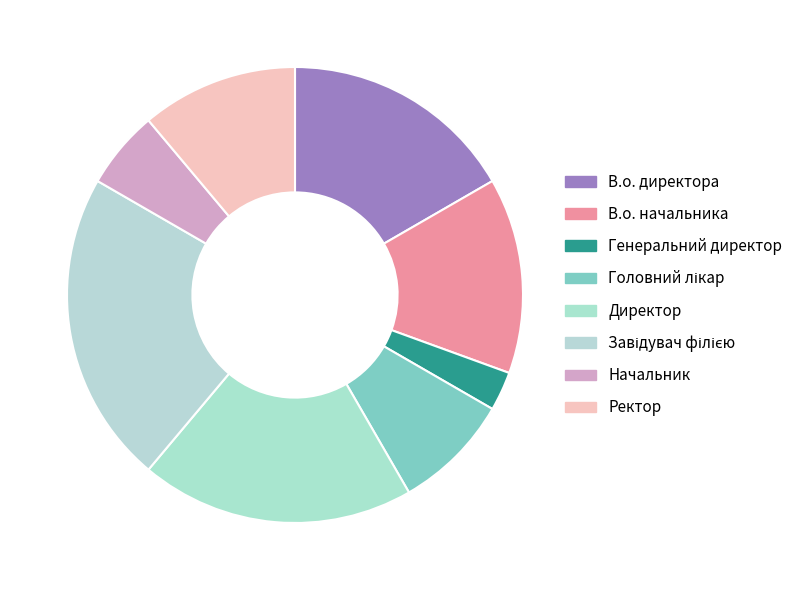

What is the ratio of the value at Генеральний директор to the value at Директор?

0.1